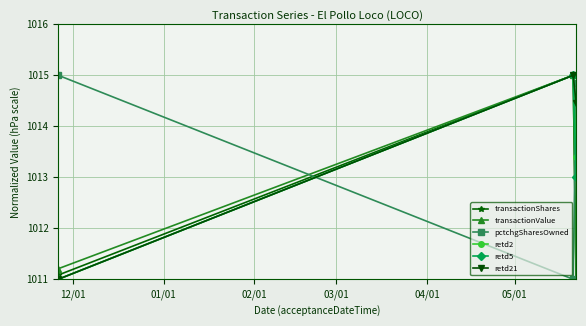

What is the greatest value displayed?

1015.0